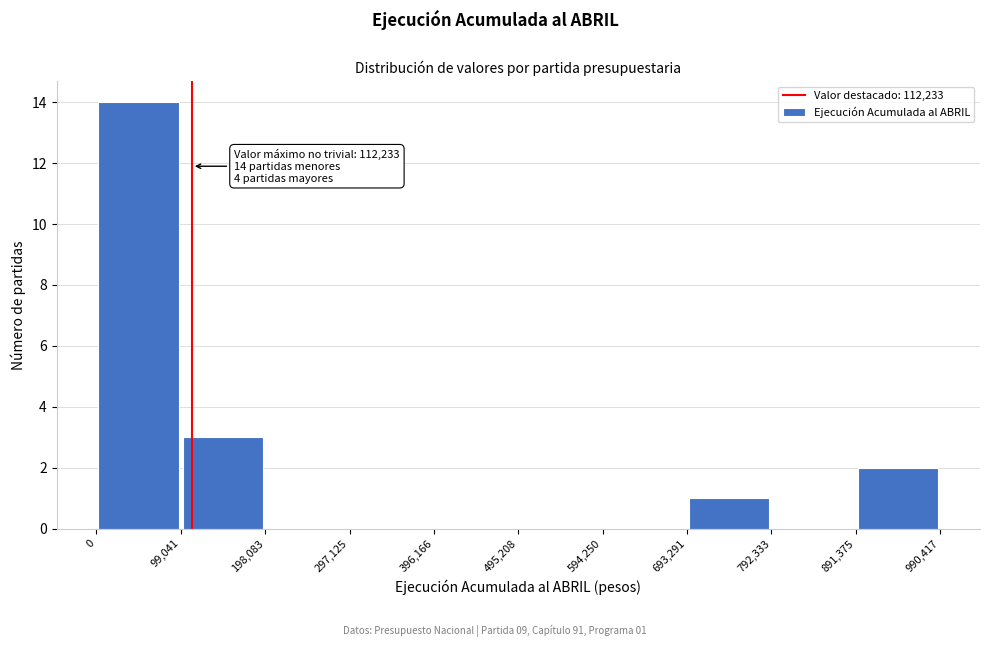

Over which range of the x-axis is the bar tallest?

0 to 99,041